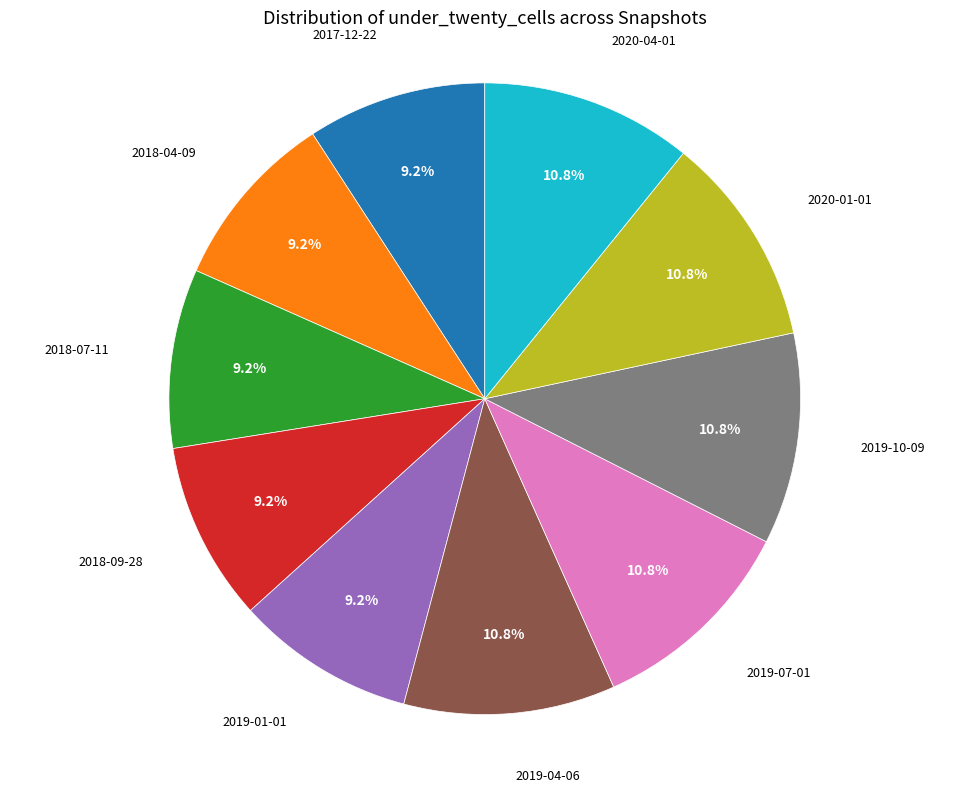

Is there a majority slice in this chart?

No